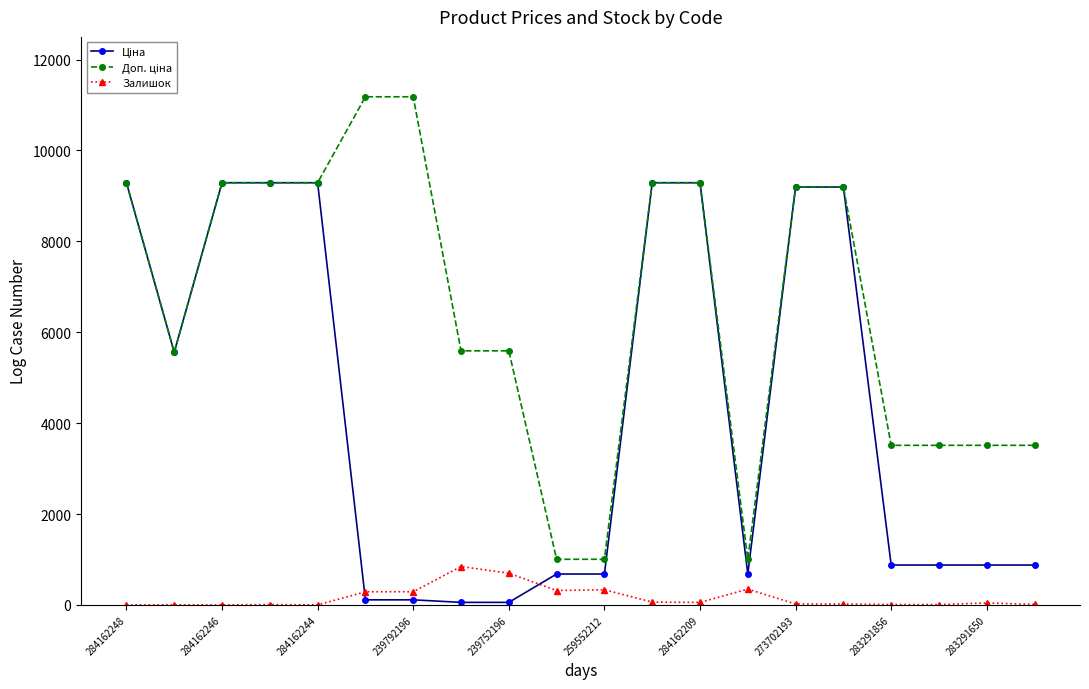

True or false: Залишок has more than 0 interior local peaks.

True